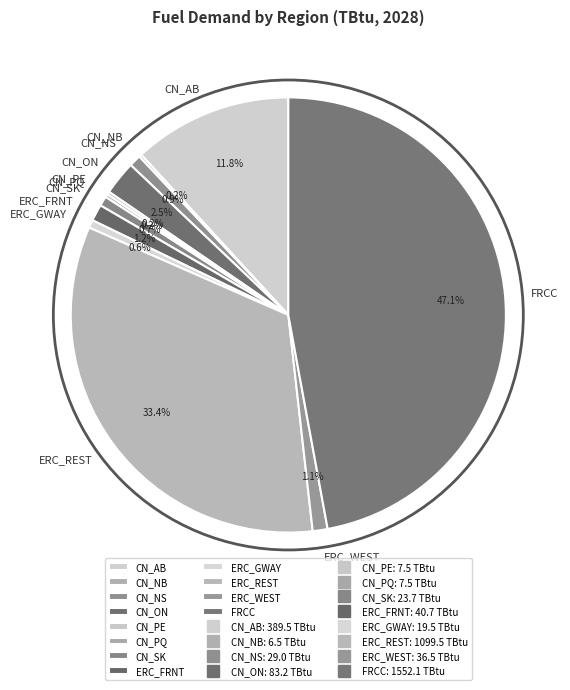

To the nearest percent, what percentage of the pie is CN_AB?

12%